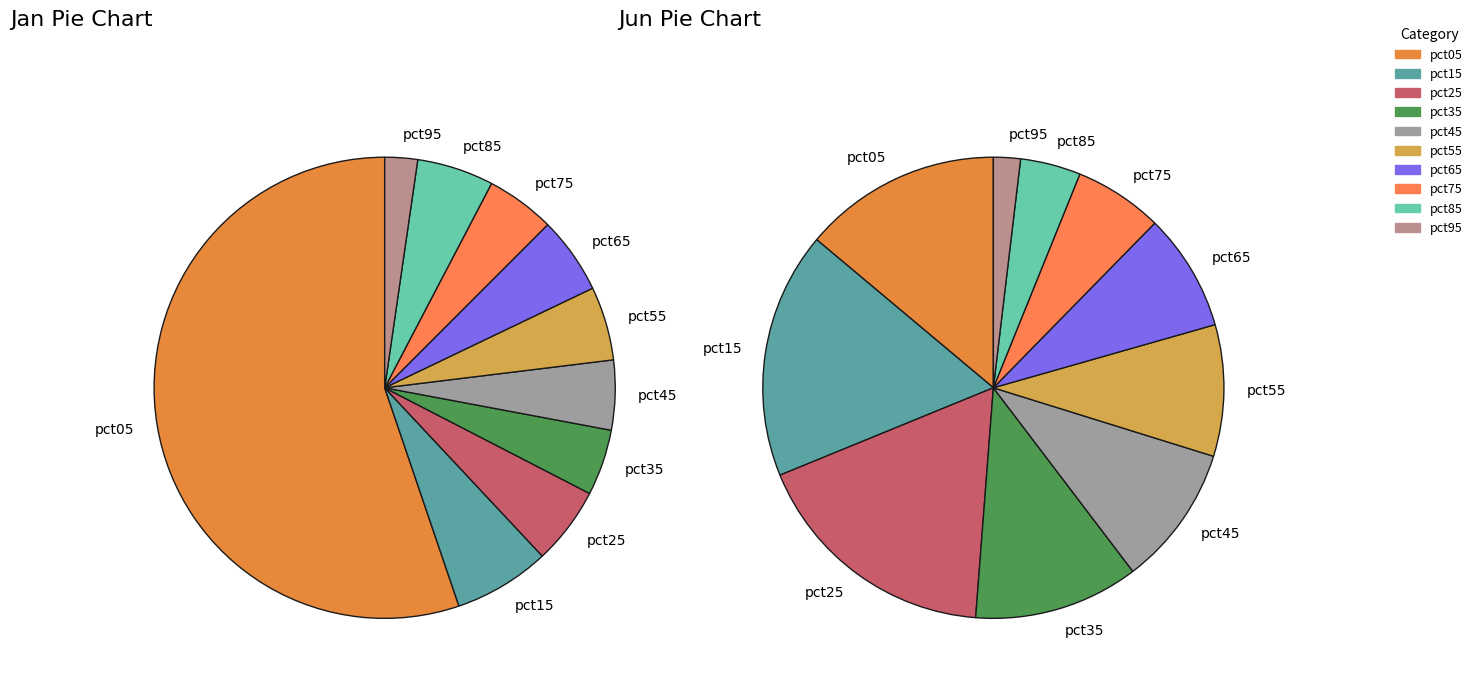

Is it true that pct15 is 17% of the pie?

True